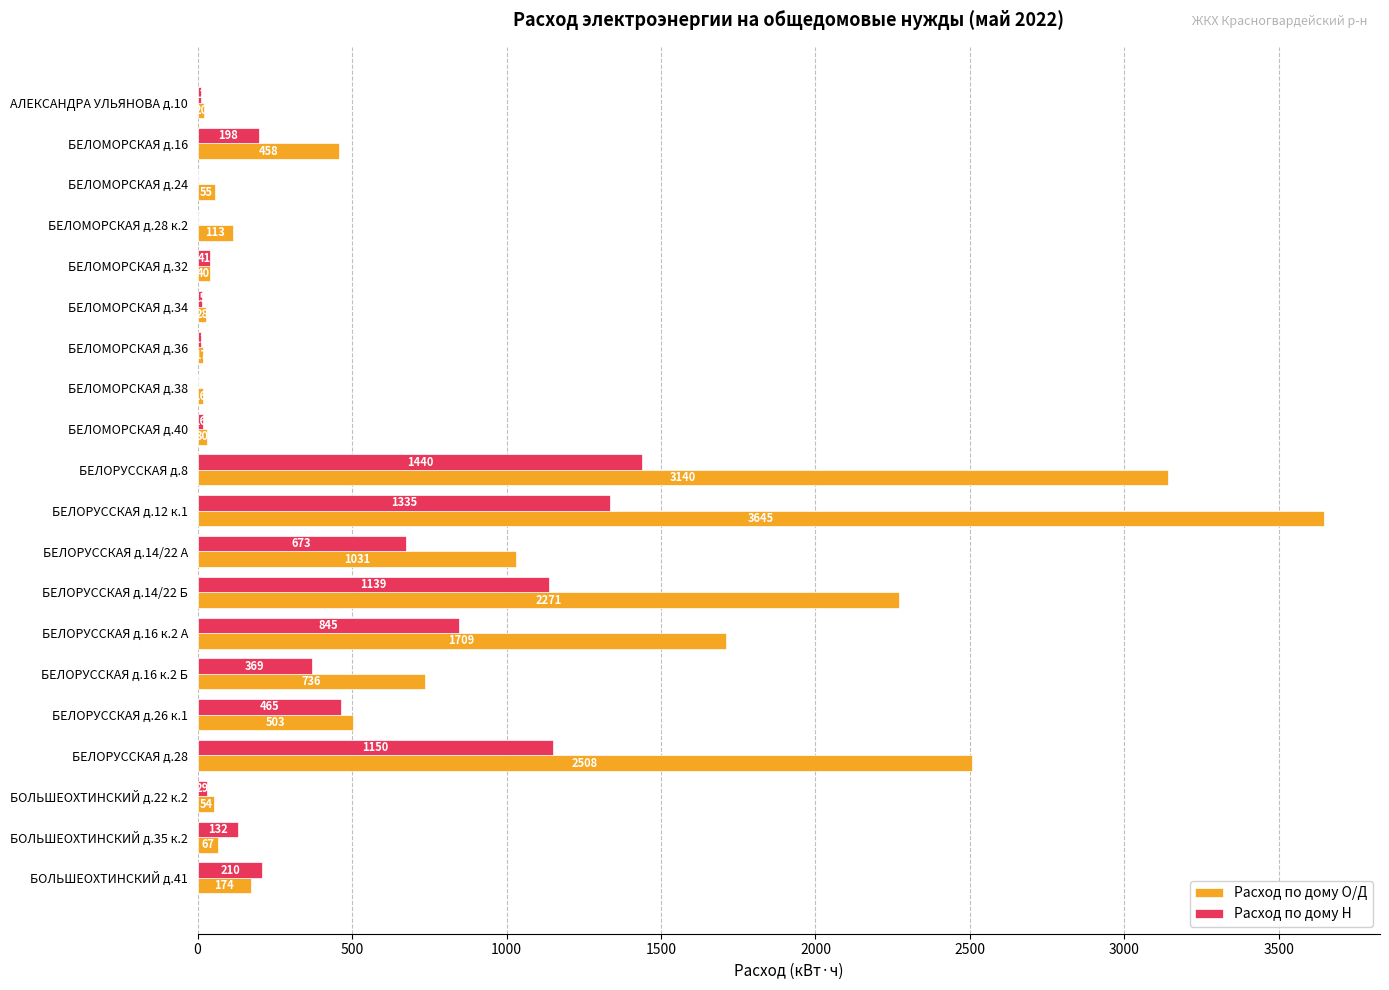

At which label is Расход по дому О/Д closest to 1830?

БЕЛОРУССКАЯ д.16 к.2 А